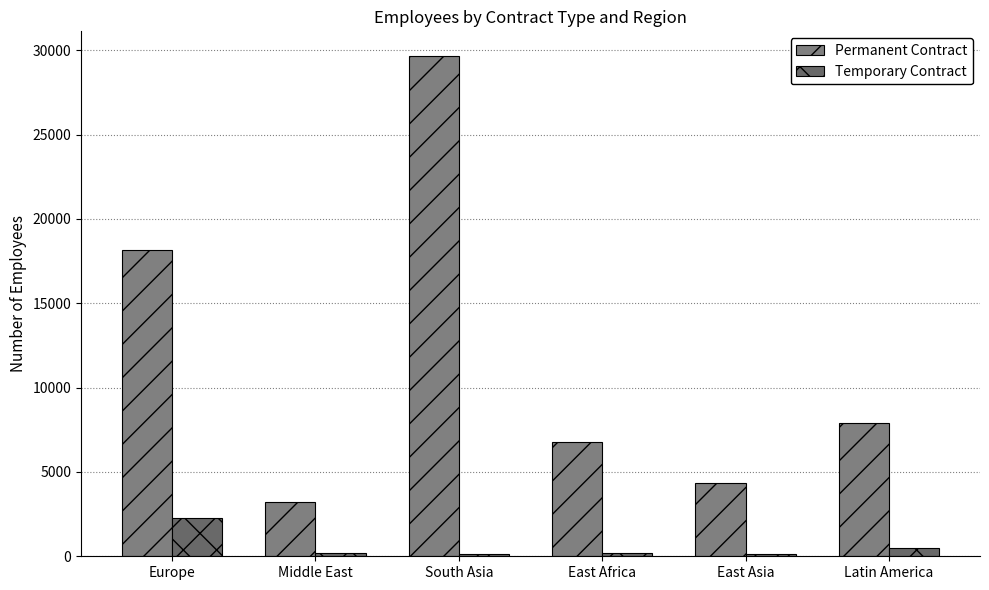

Which series has the widest spread of values?

Permanent Contract